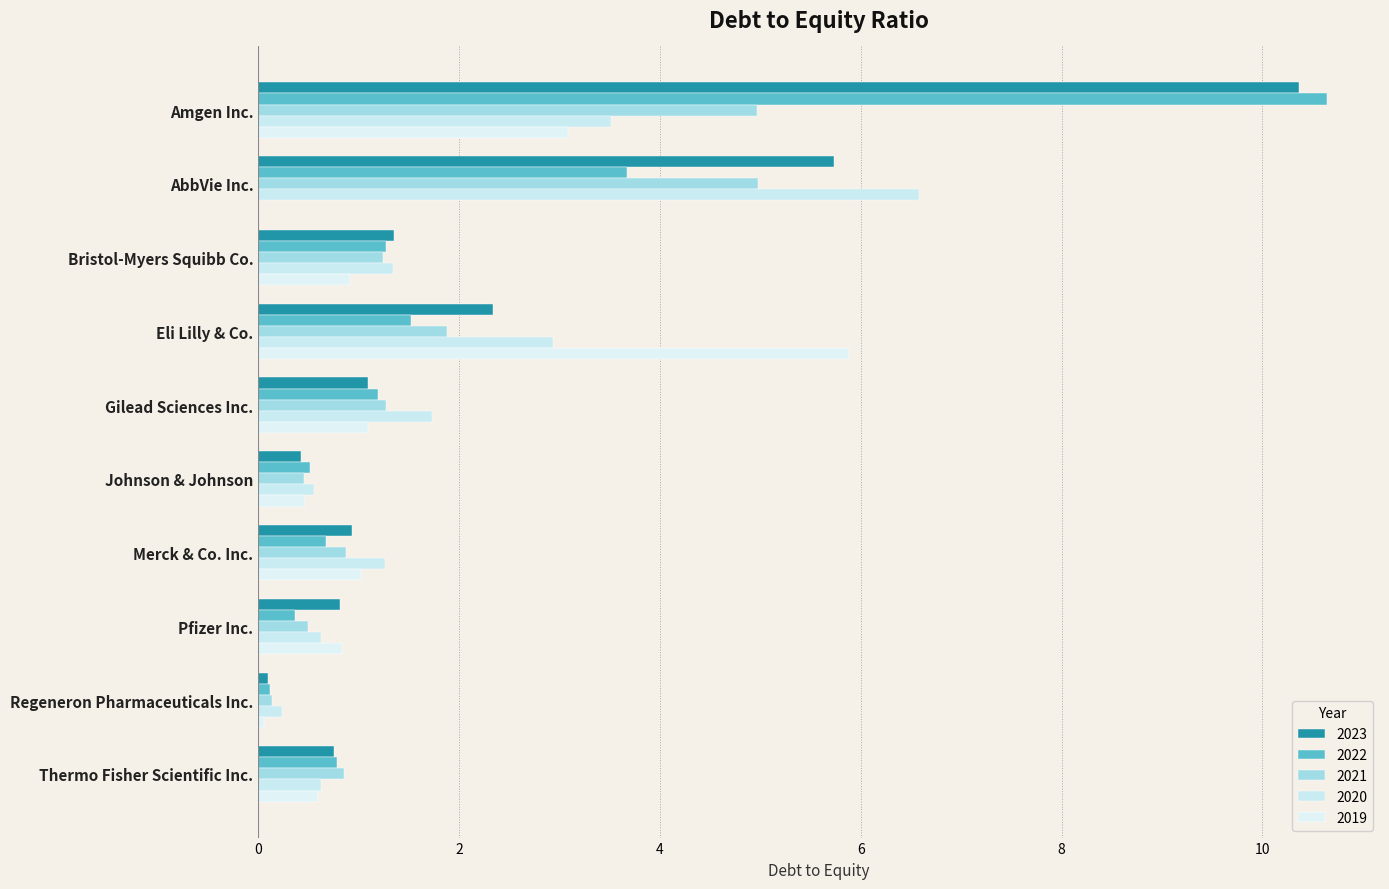

Count the number of data series in this chart.

5